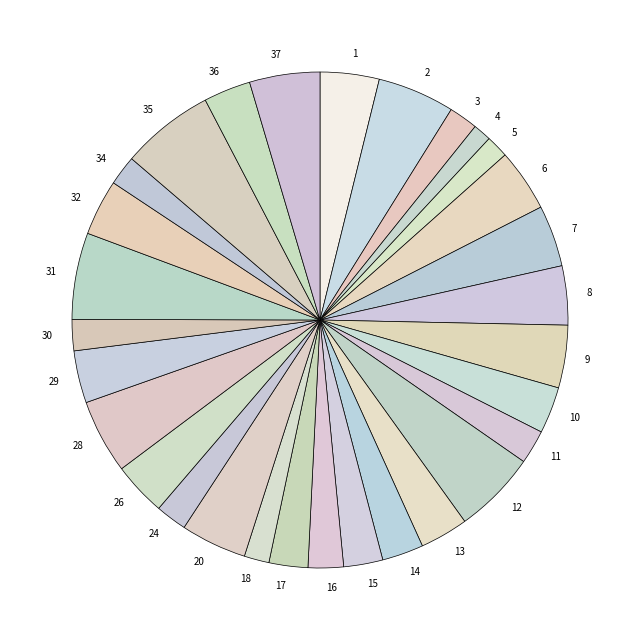

How many segments does this pie chart have?

30